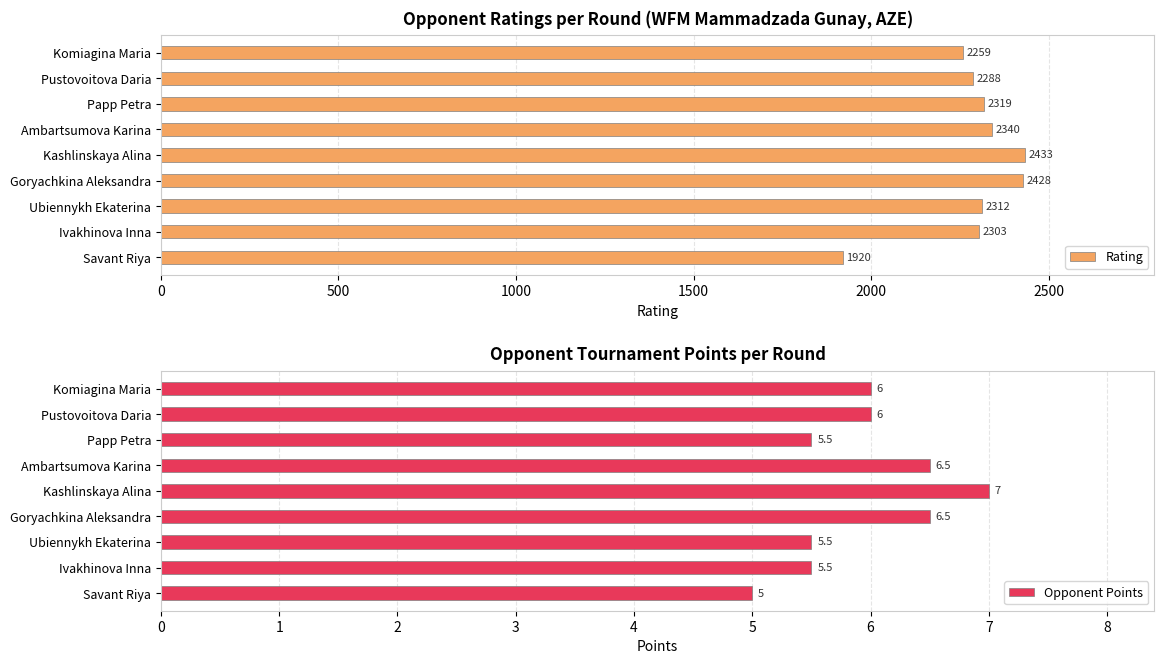

What are all the series names shown in the legend?

Rating, Opponent Points